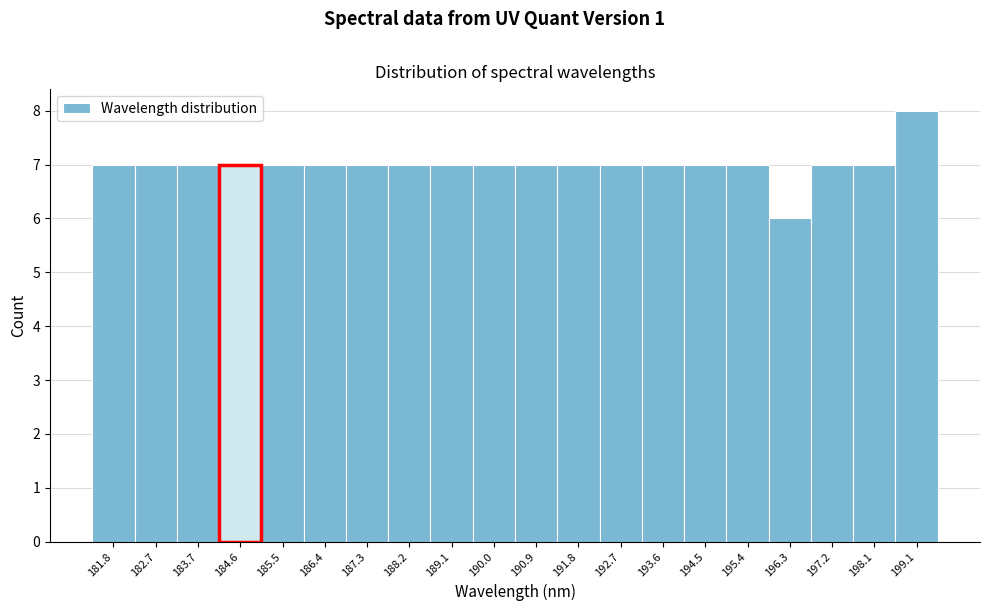

Reading left to right, transcribe all the data shown in this chart.

181.8=7	182.7=7	183.7=7	184.6=7	185.5=7	186.4=7	187.3=7	188.2=7	189.1=7	190.0=7	190.9=7	191.8=7	192.7=7	193.6=7	194.5=7	195.4=7	196.3=6	197.2=7	198.1=7	199.1=8